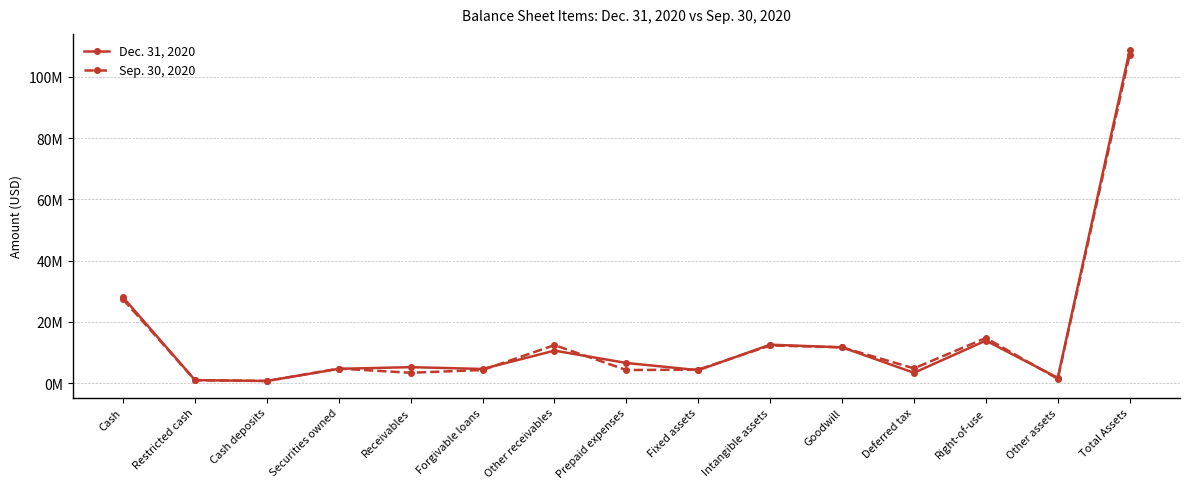

What are all the series names shown in the legend?

Dec. 31, 2020, Sep. 30, 2020